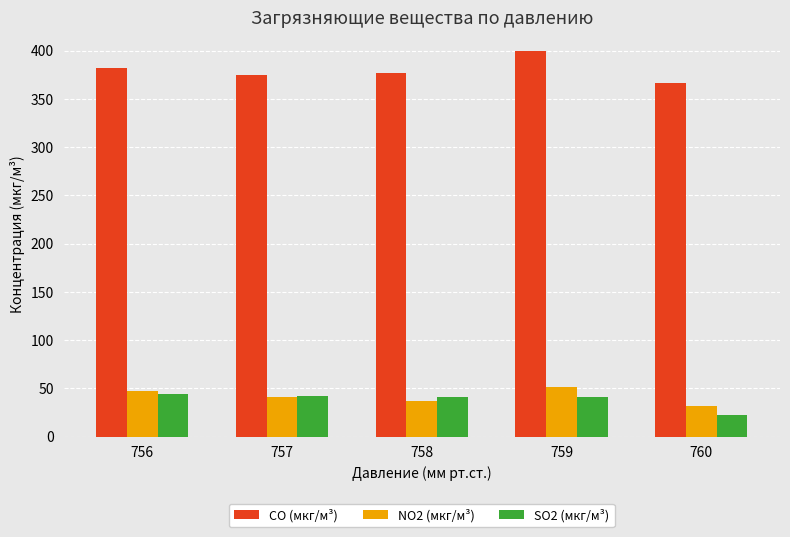

What are all the series names shown in the legend?

CO (мкг/м³), NO2 (мкг/м³), SO2 (мкг/м³)